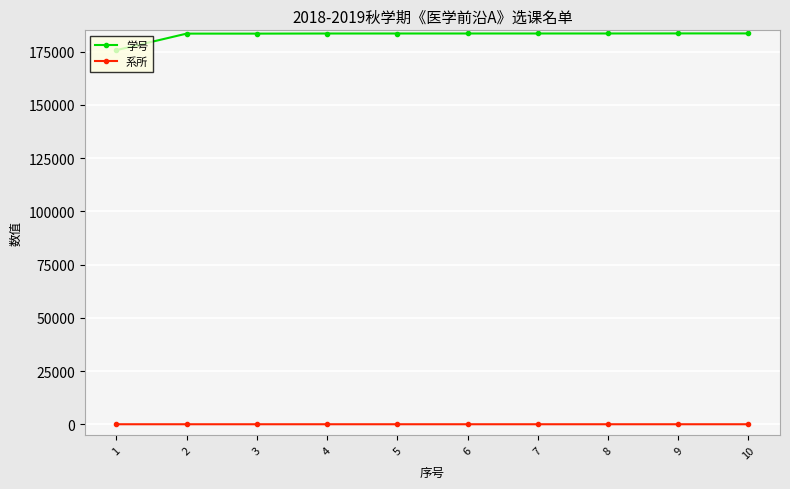

What is the minimum value shown in the chart?

42